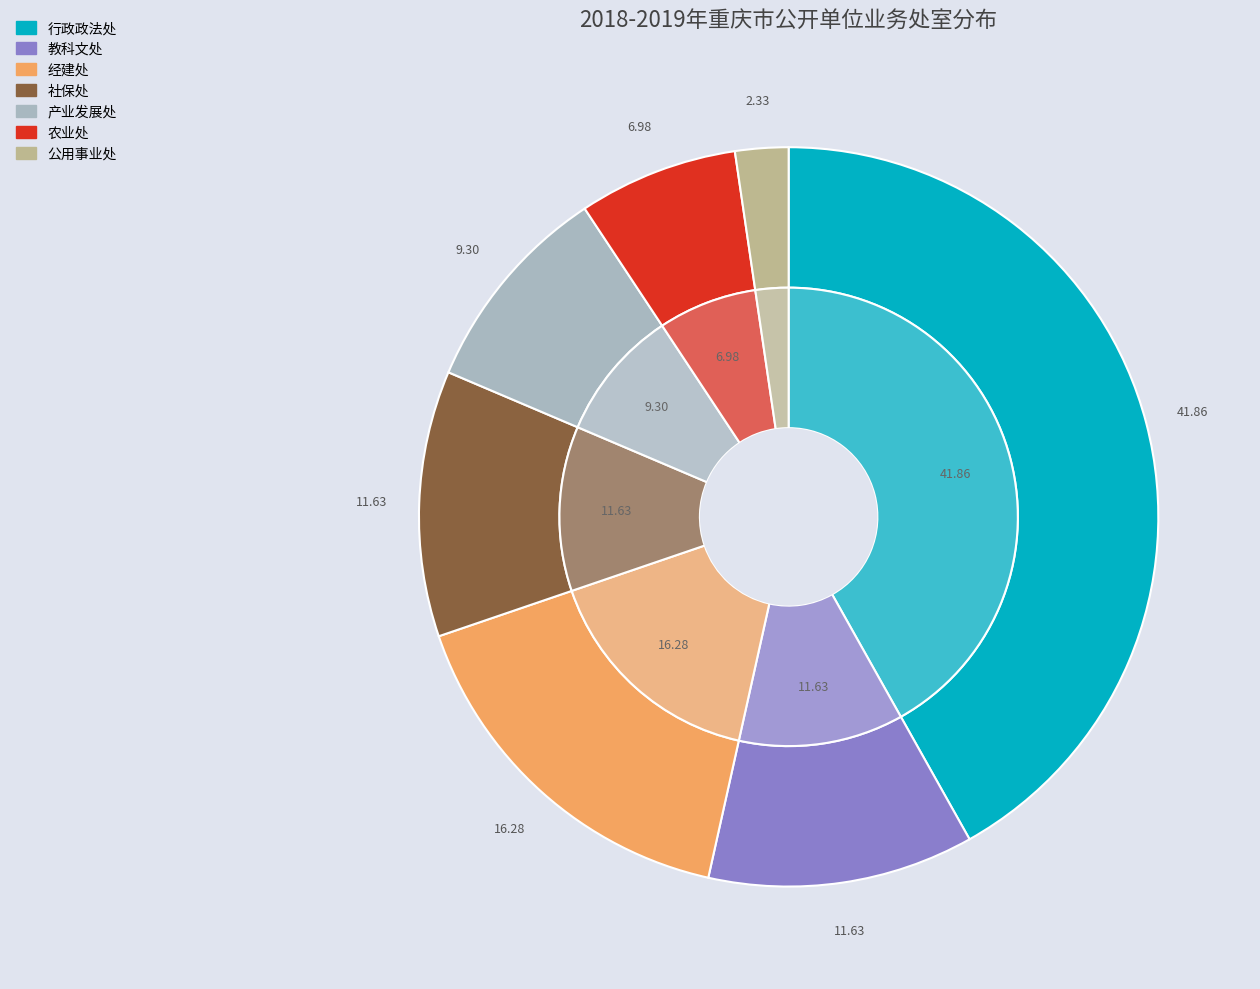

How many slices are in this pie chart?

7